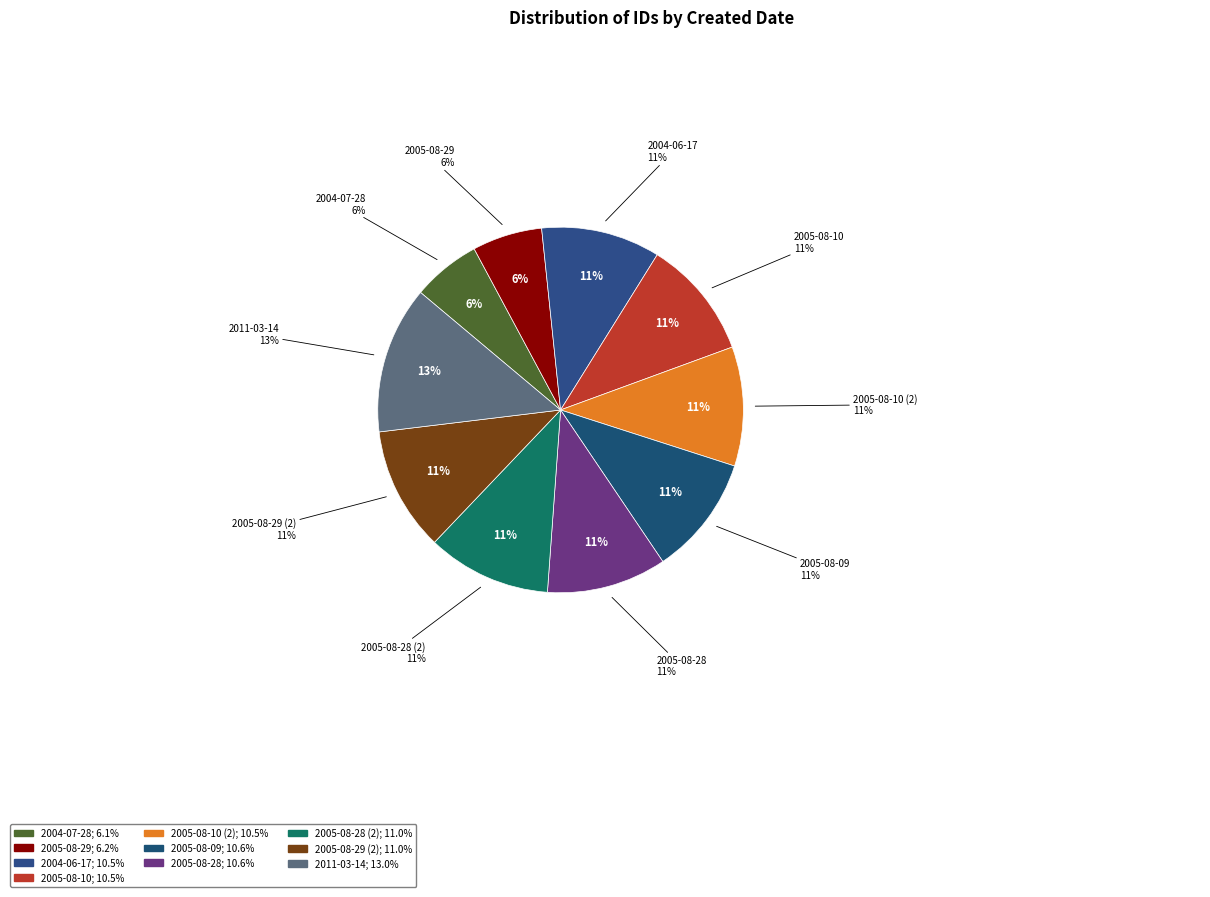

Which category has the biggest portion of the pie?

2011-03-14